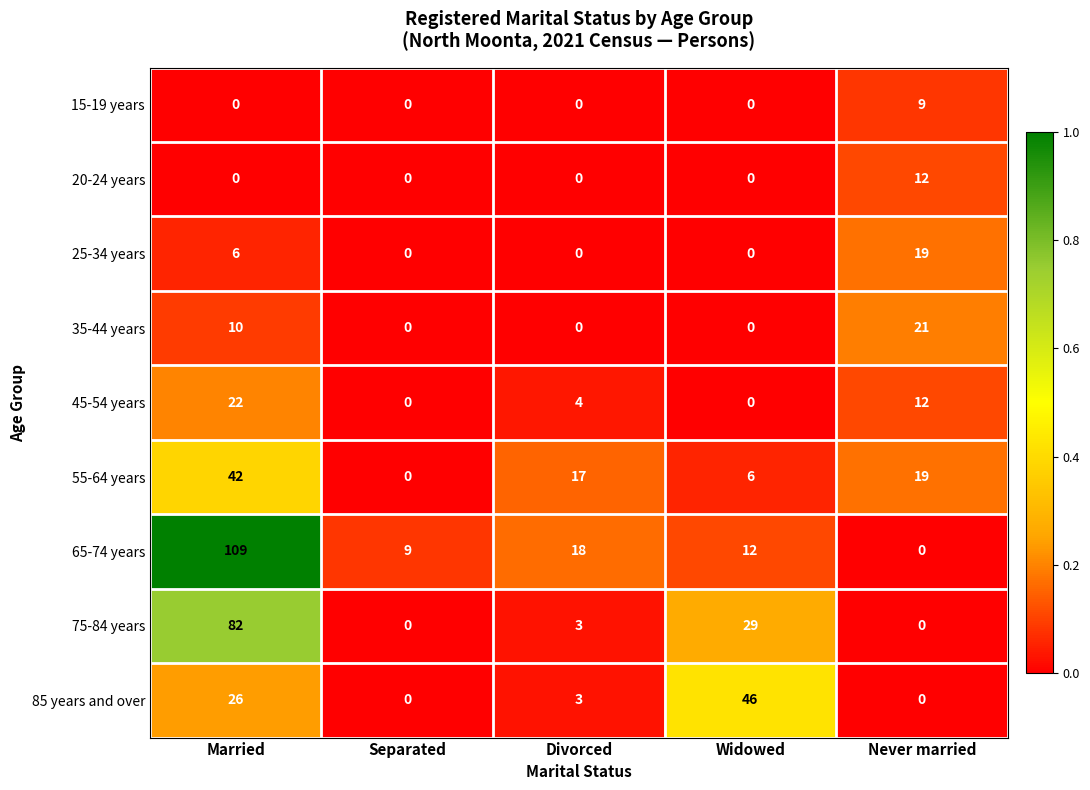

Is it true that 20-24 years equals -8 at Divorced?

False